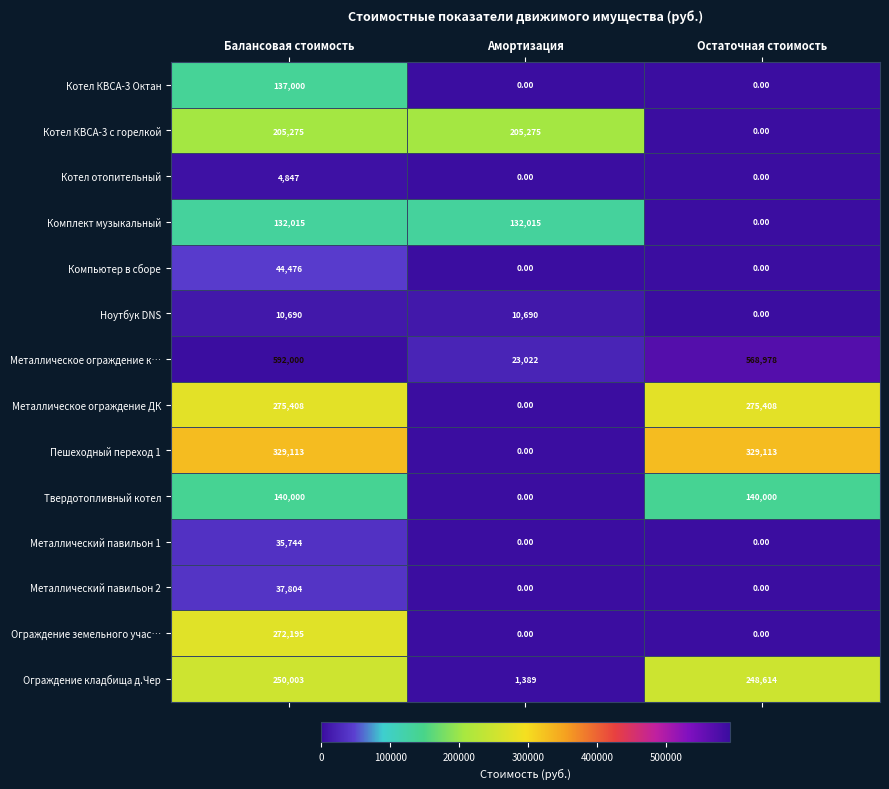

At which category is the sum across all series the highest?

Балансовая стоимость